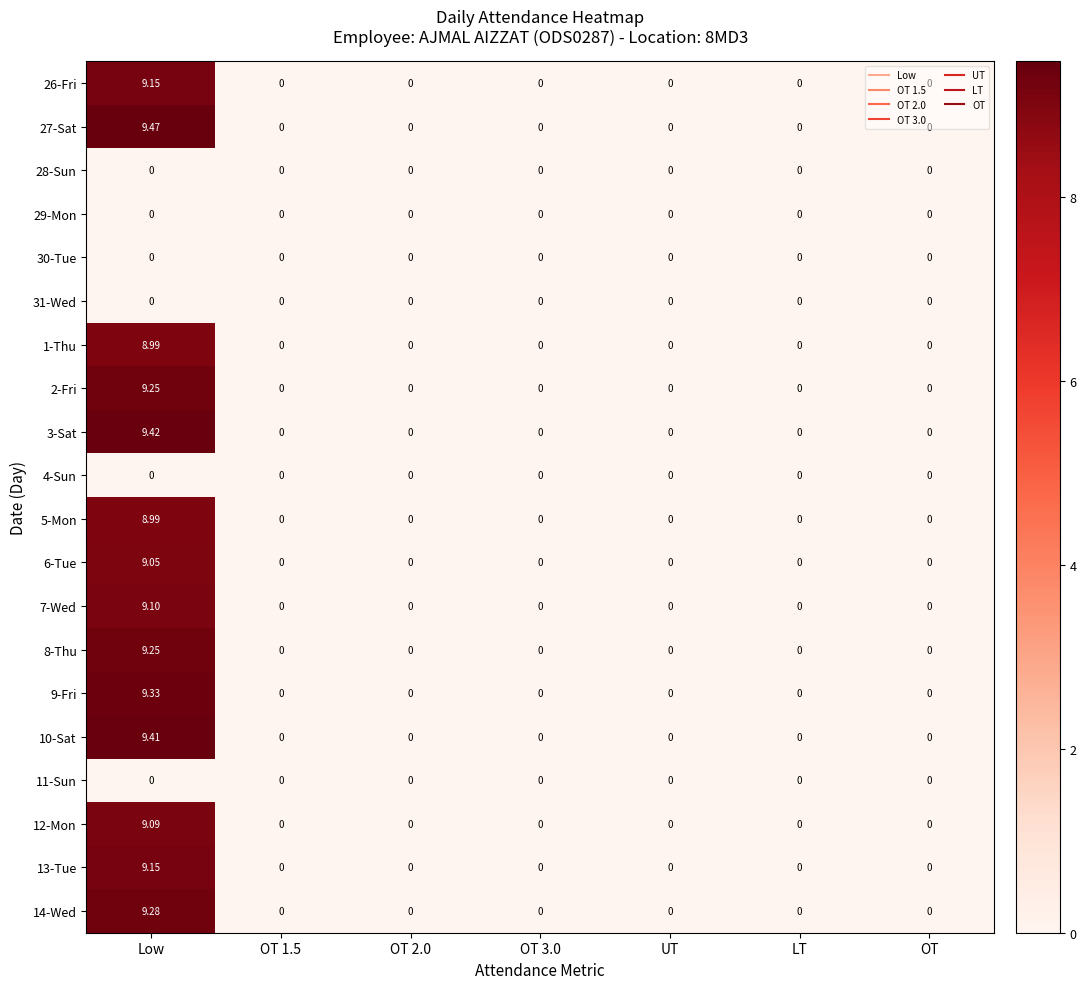

How many series are shown in this chart?

20